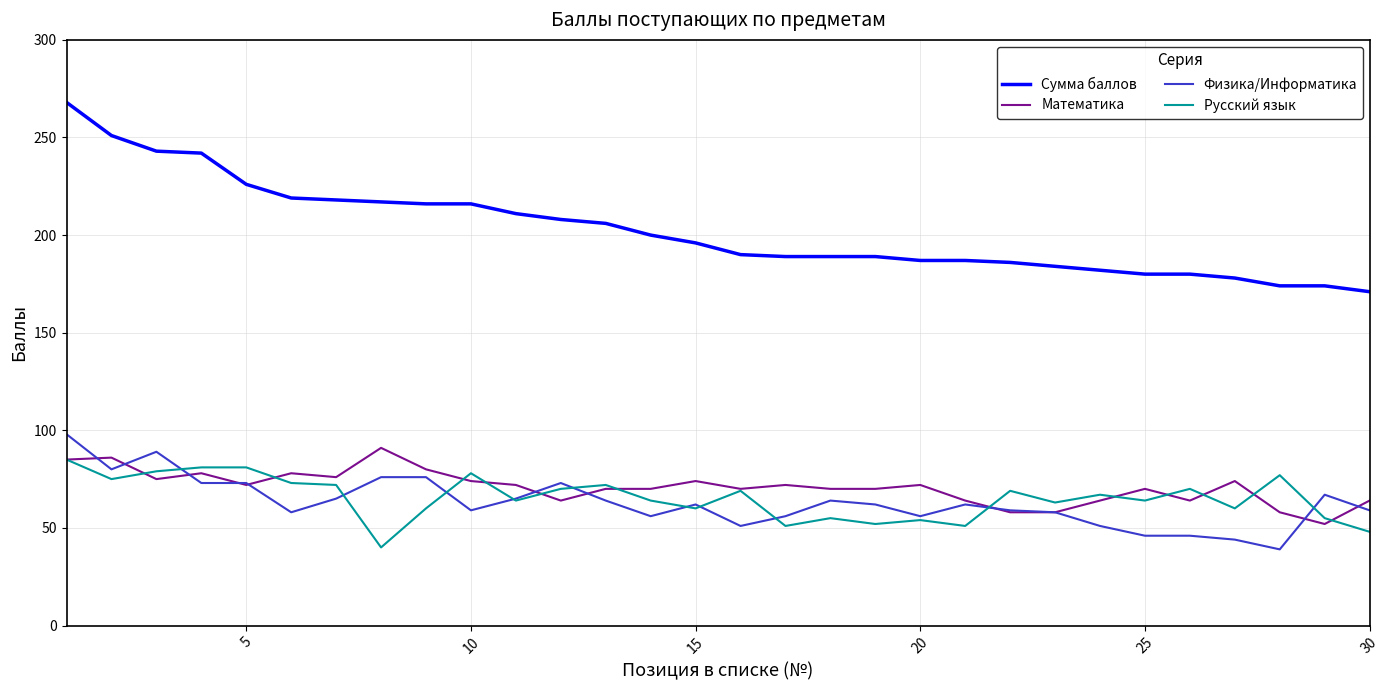

True or false: Сумма баллов and Физика/Информатика intersect in this chart.

False